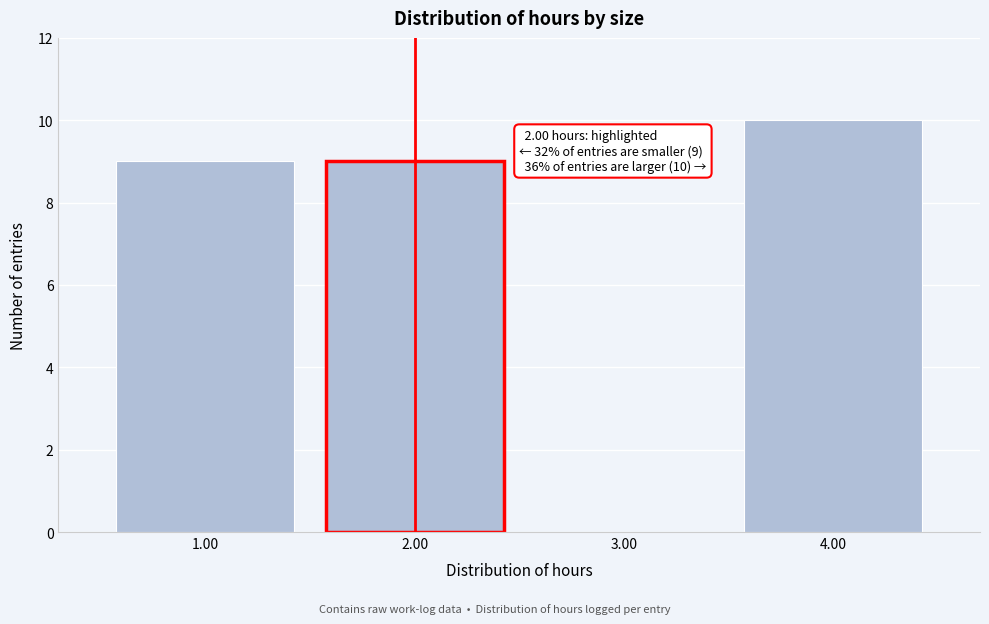

Reading left to right, extract all data points from this chart.

1.00=9	2.00=9	3.00=0	4.00=10